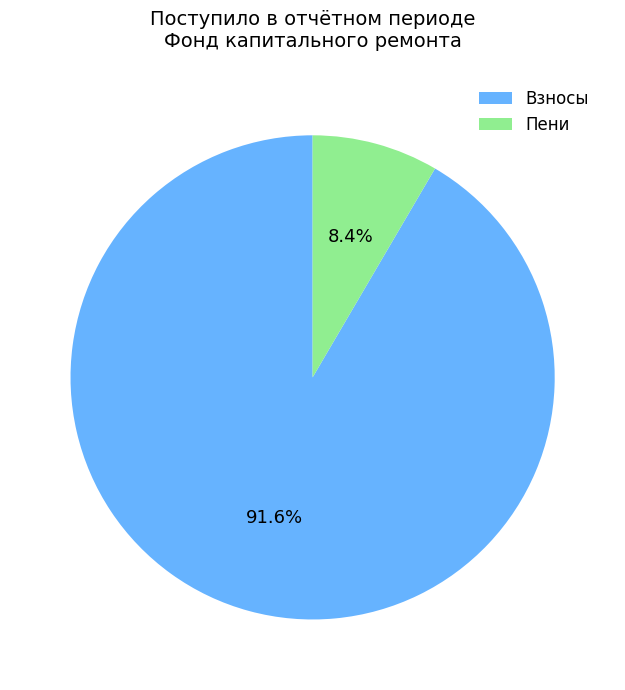

Does Пени represent more than half of the total?

No